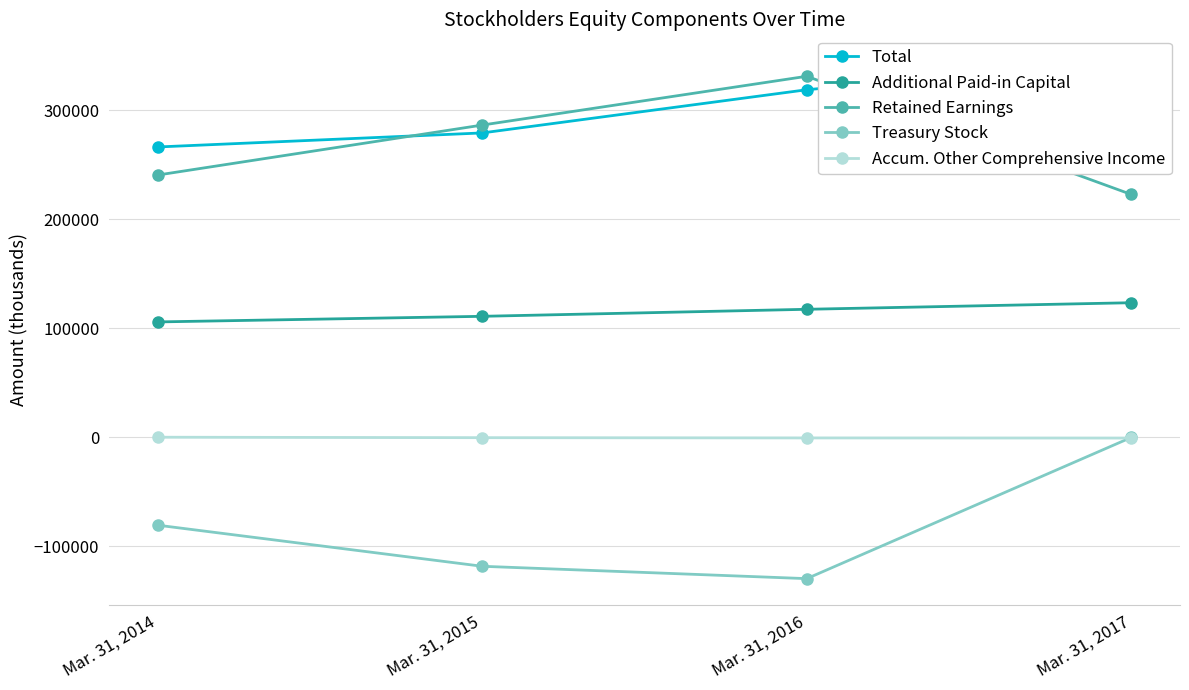

How many Total values are between 279262 and 345918?

3